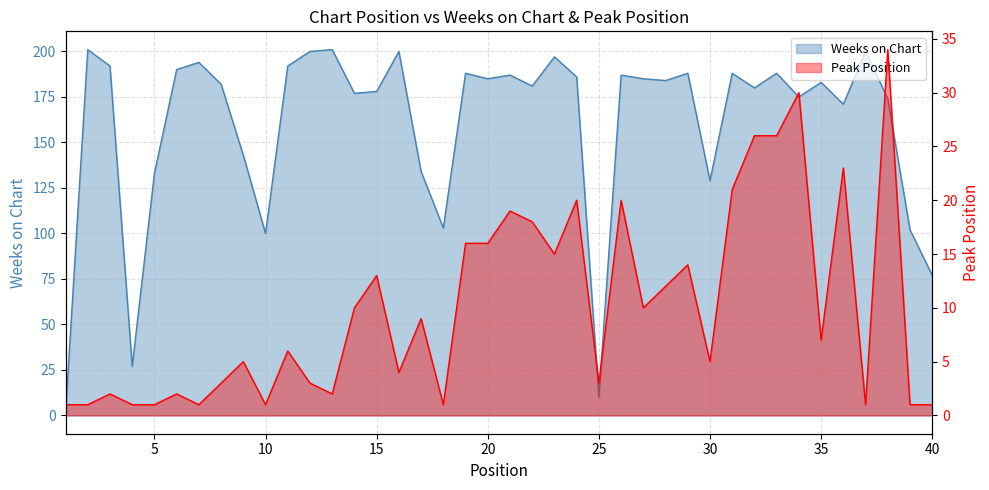

Is it true that Peak Position equals 30 at 34?

True